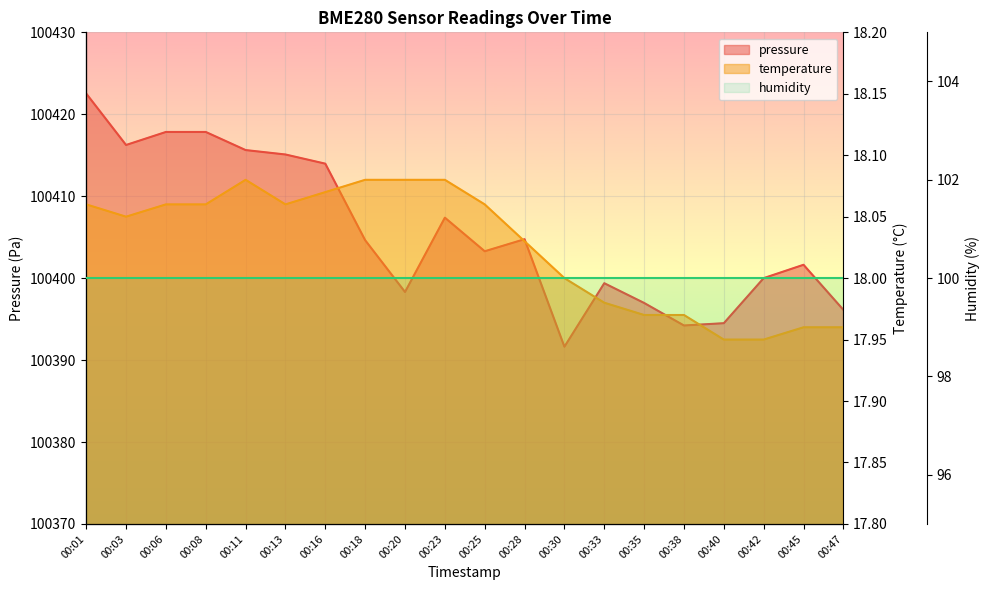

What is the difference between the temperature values at 00:23 and 00:40?

0.1